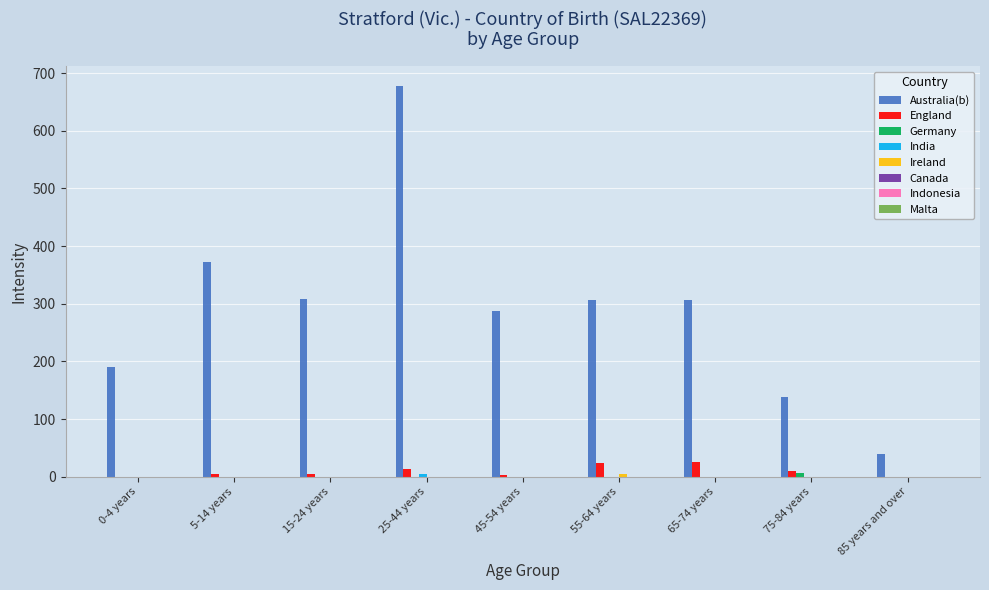

The value of England at 55-64 years is 23. True or false?

True